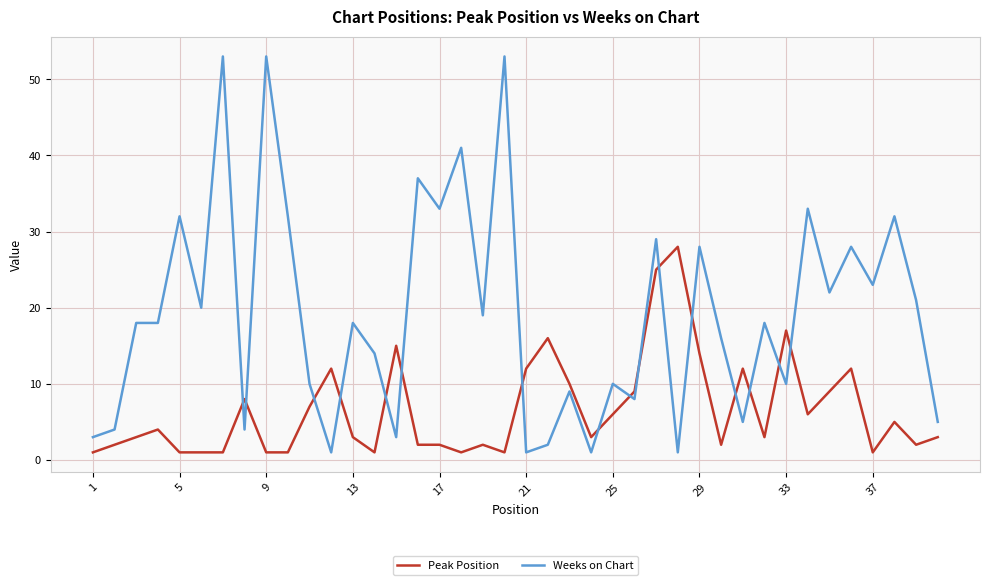

Rank the series by their average value, from highest to lowest.

Weeks on Chart, Peak Position